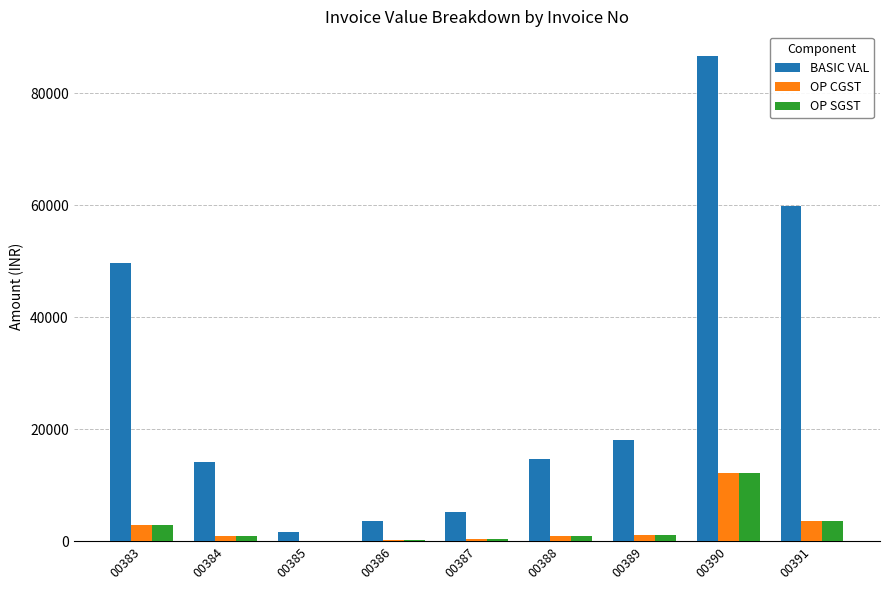

What is the maximum value shown in the chart?

86730.0